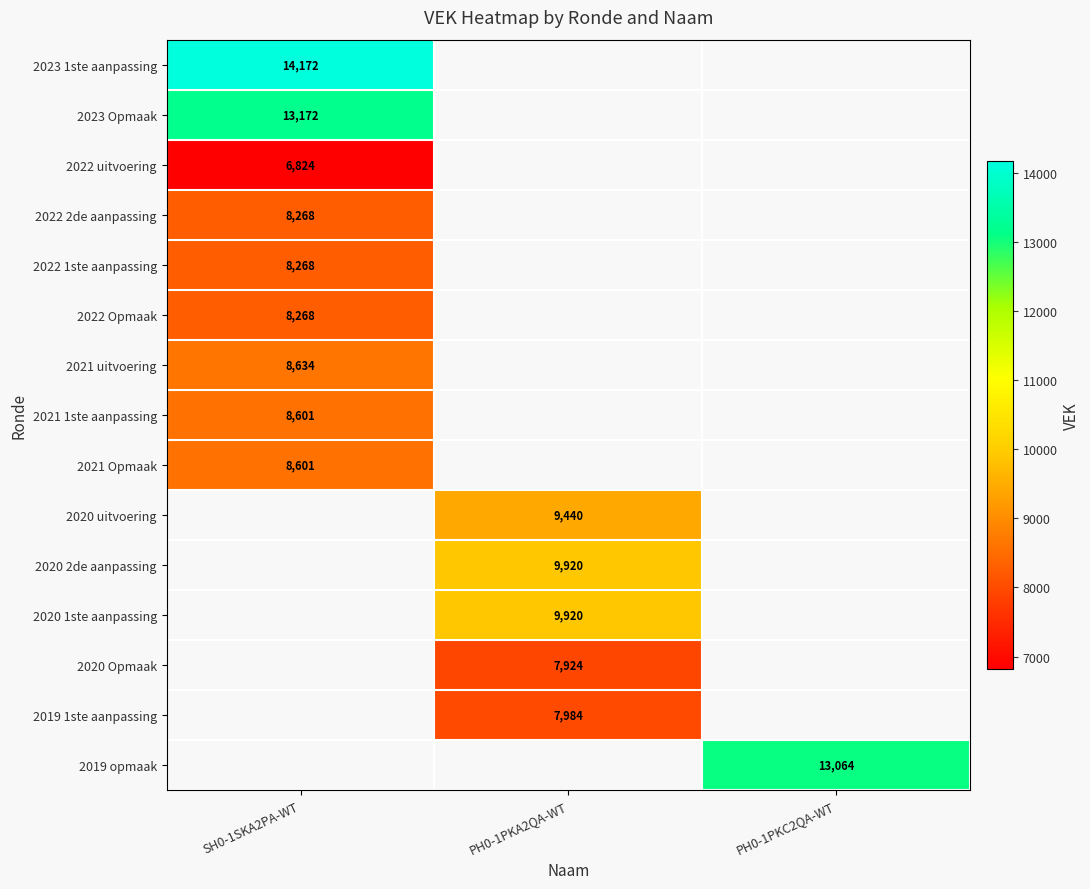

The 2019 opmaak series shows 23277.5 at PH0-1PKC2QA-WT. True or false?

False